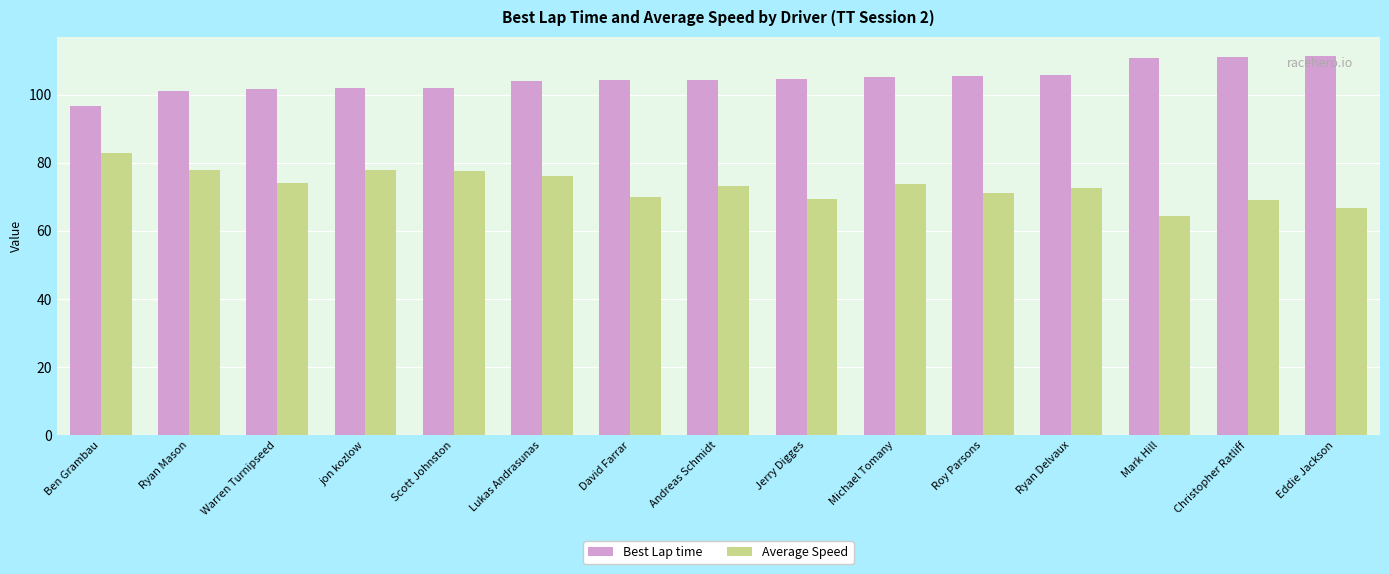

Are the bars grouped side by side (vs. stacked)?

Yes